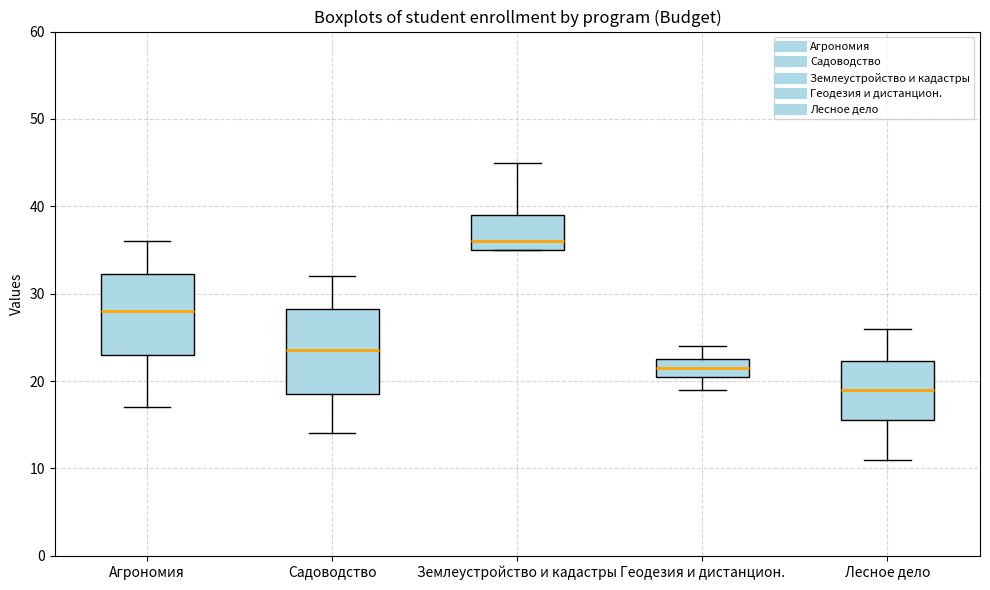

Which box's median line is the highest?

Землеустройство и кадастры